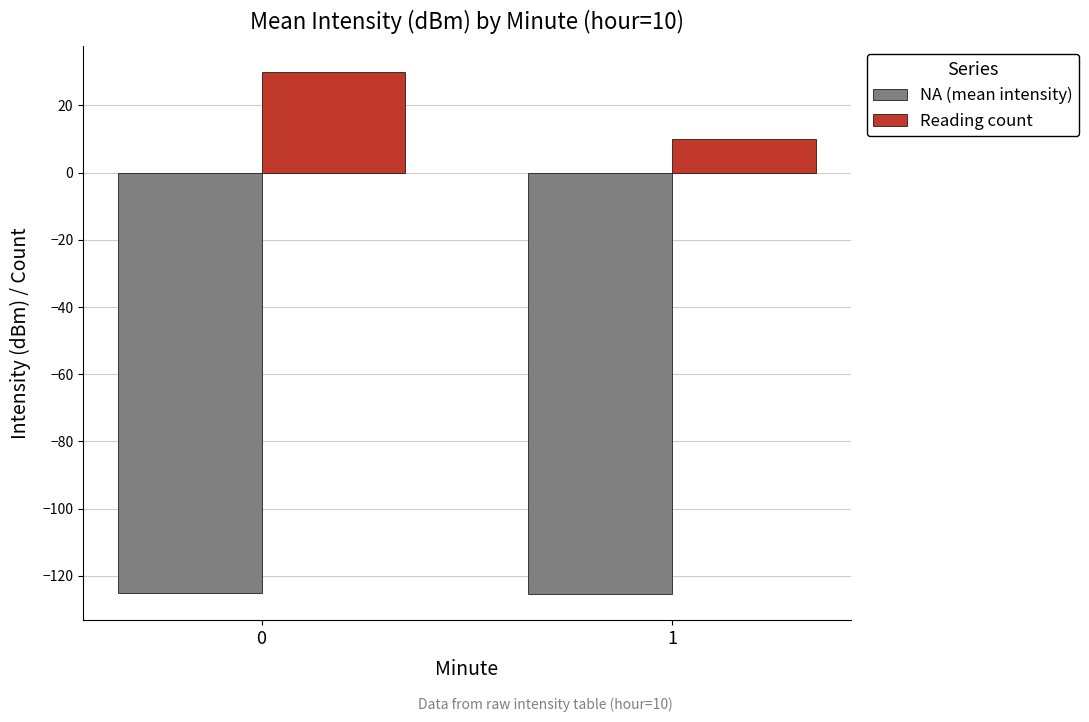

What is the difference between the Reading count values at 0 and 1?

20.0